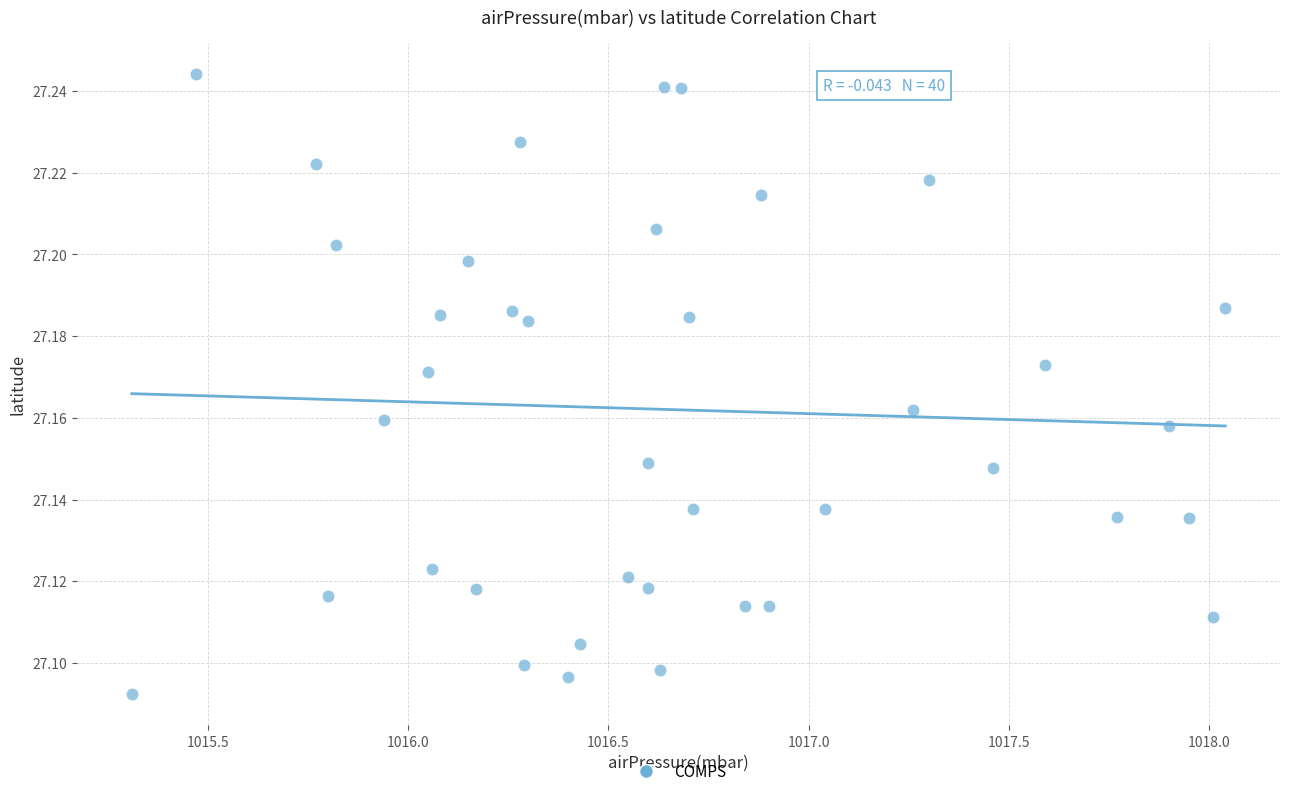

What is the range of X values (max minus min)?

2.7